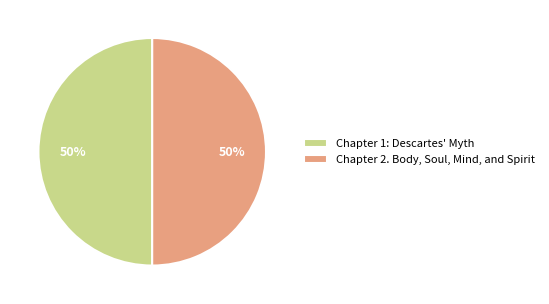

The Chapter 2. Body, Soul, Mind, and Spirit slice represents 56% of the pie. True or false?

False